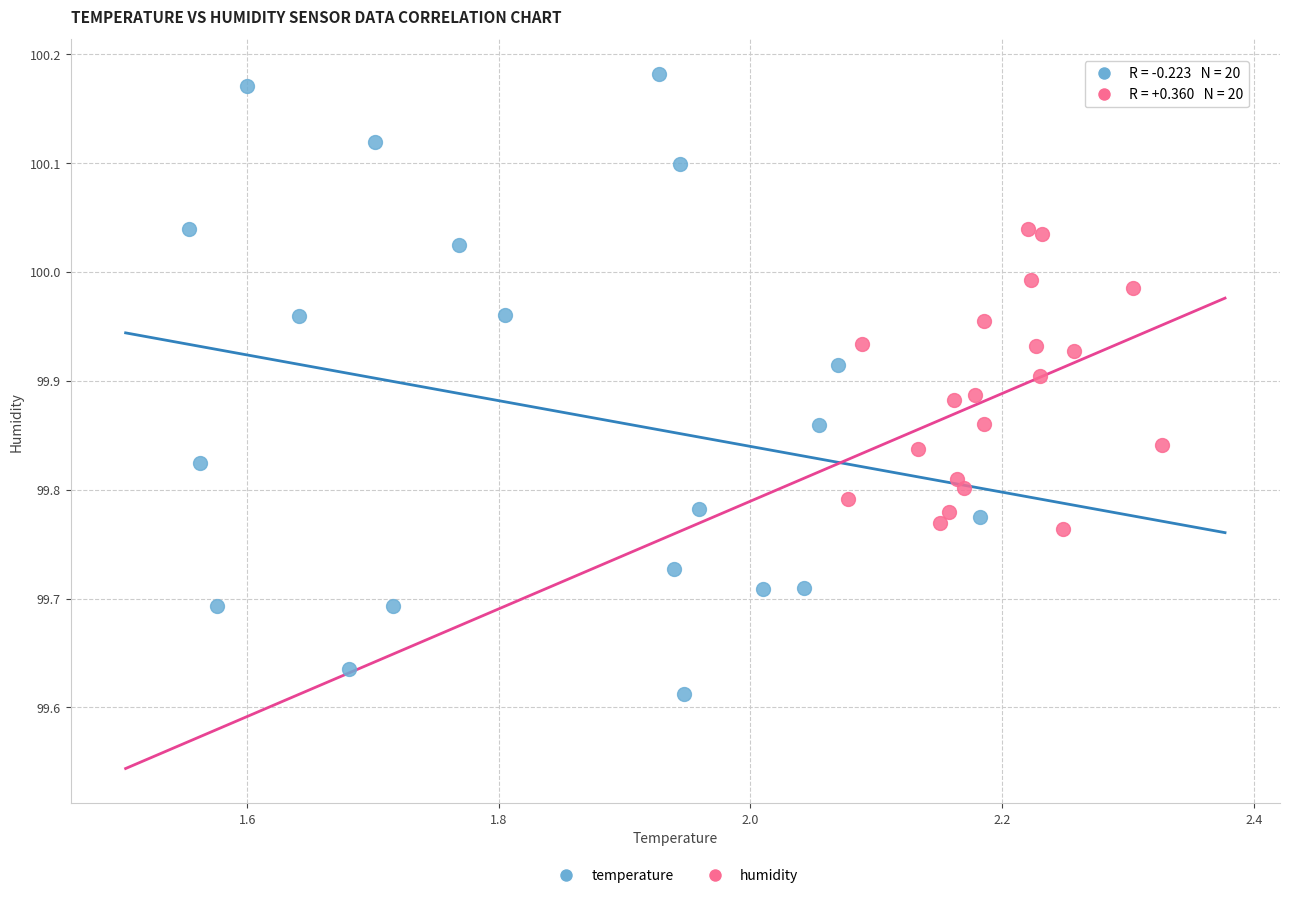

Which series has the widest spread of Y values?

temperature